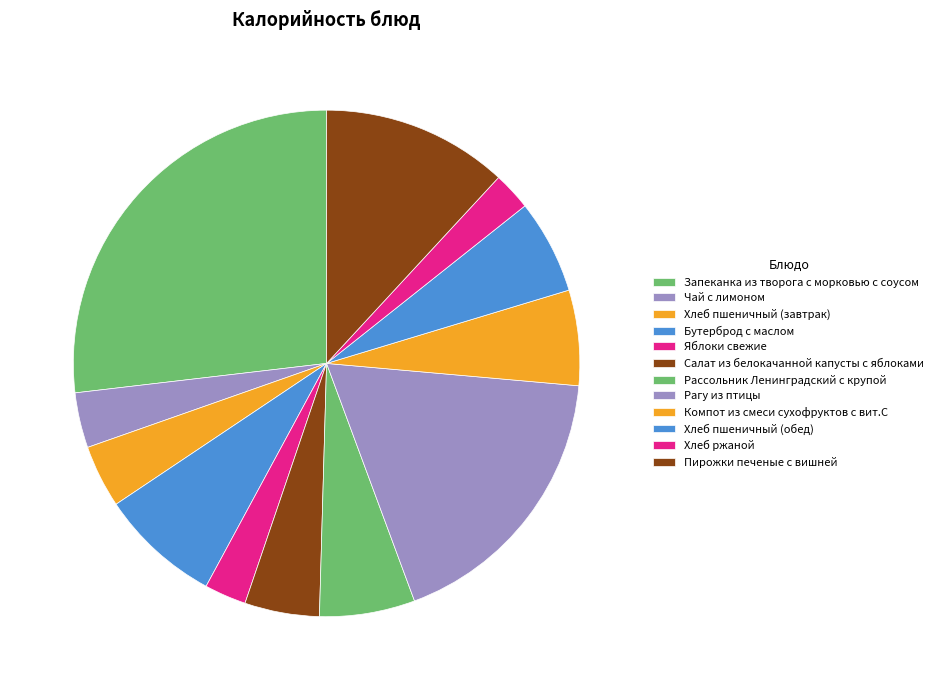

Count the number of slices in the pie.

12